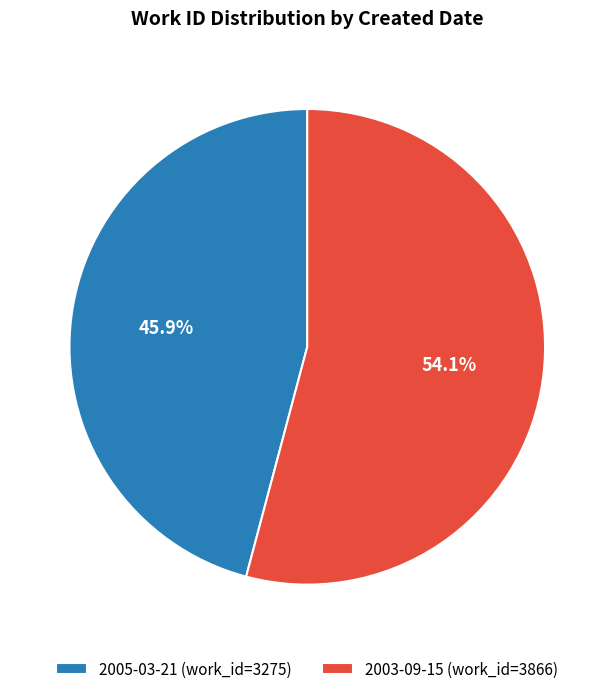

To the nearest percent, what is the average slice percentage?

50%